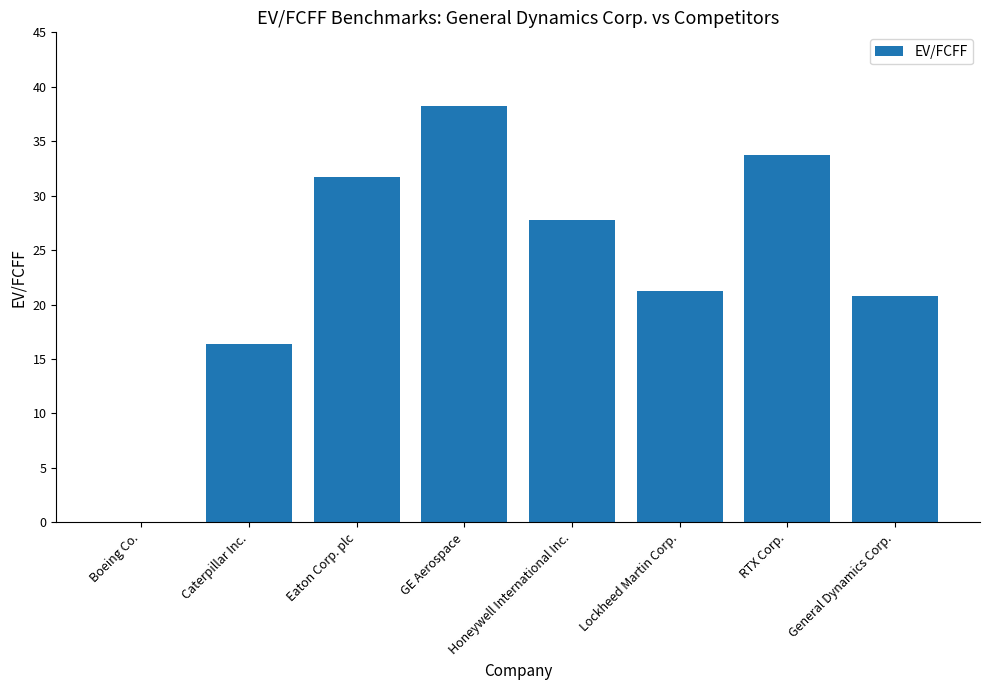

Reading left to right, list all the values displayed in this chart.

0.0	16.4	31.7	38.3	27.7	21.3	33.7	20.8